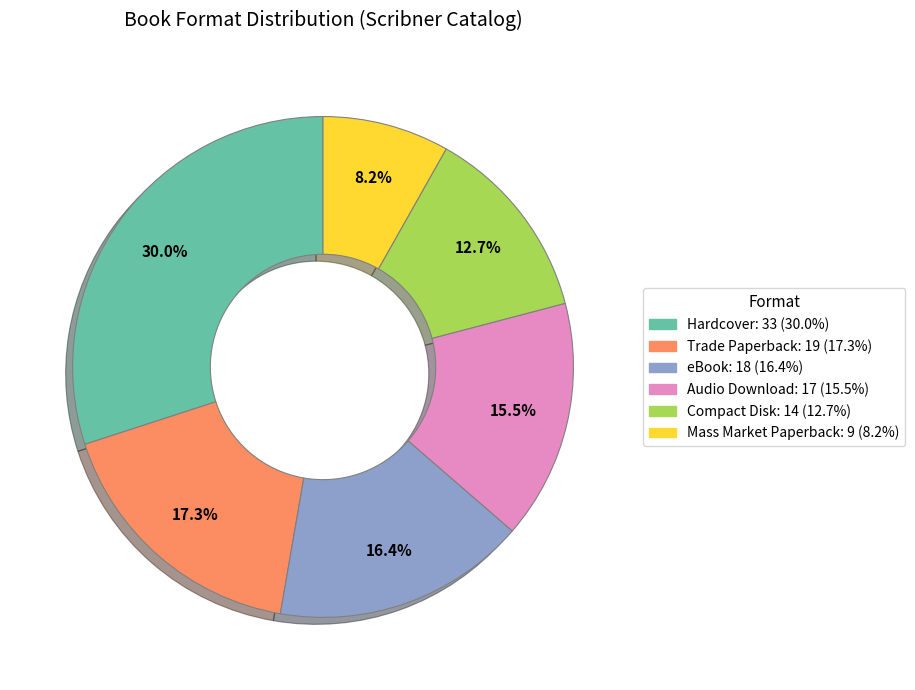

How many segments does this pie chart have?

6